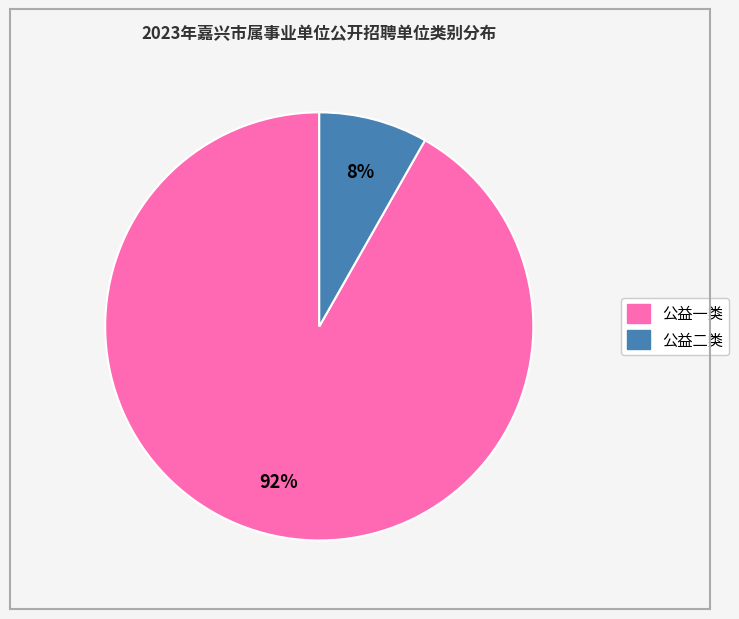

Rank the categories by value from highest to lowest.

公益一类, 公益二类